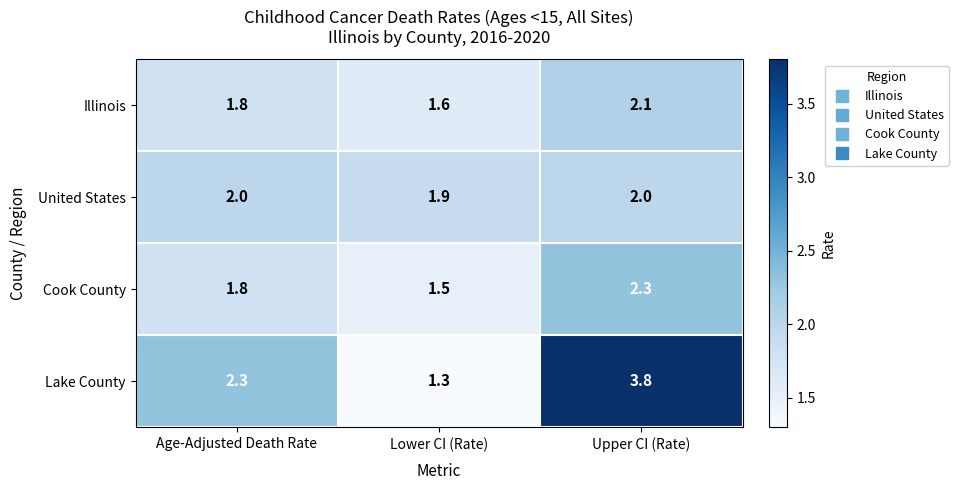

What is the smallest value displayed?

1.3